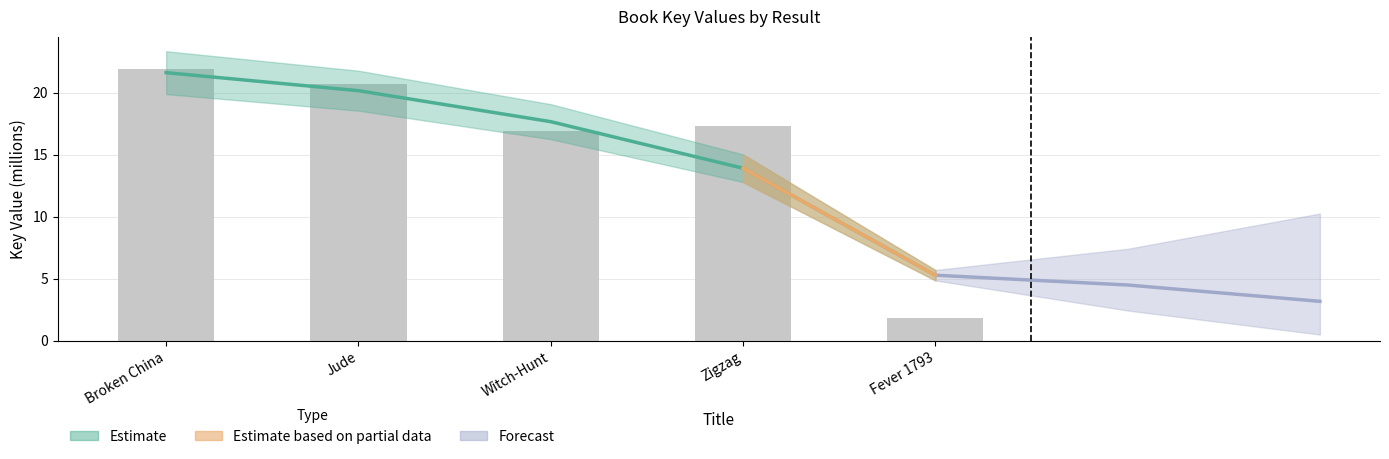

At which category does the chart reach its minimum across all series?

Fever 1793